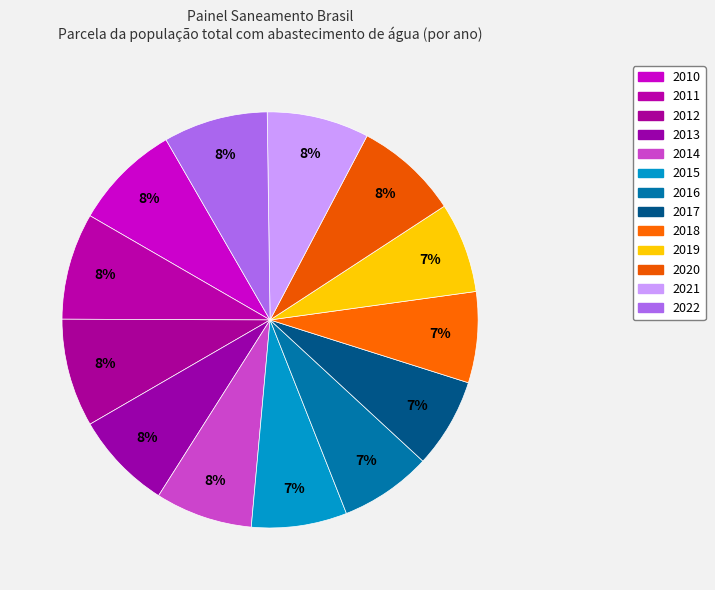

Which category has the biggest portion of the pie?

2012